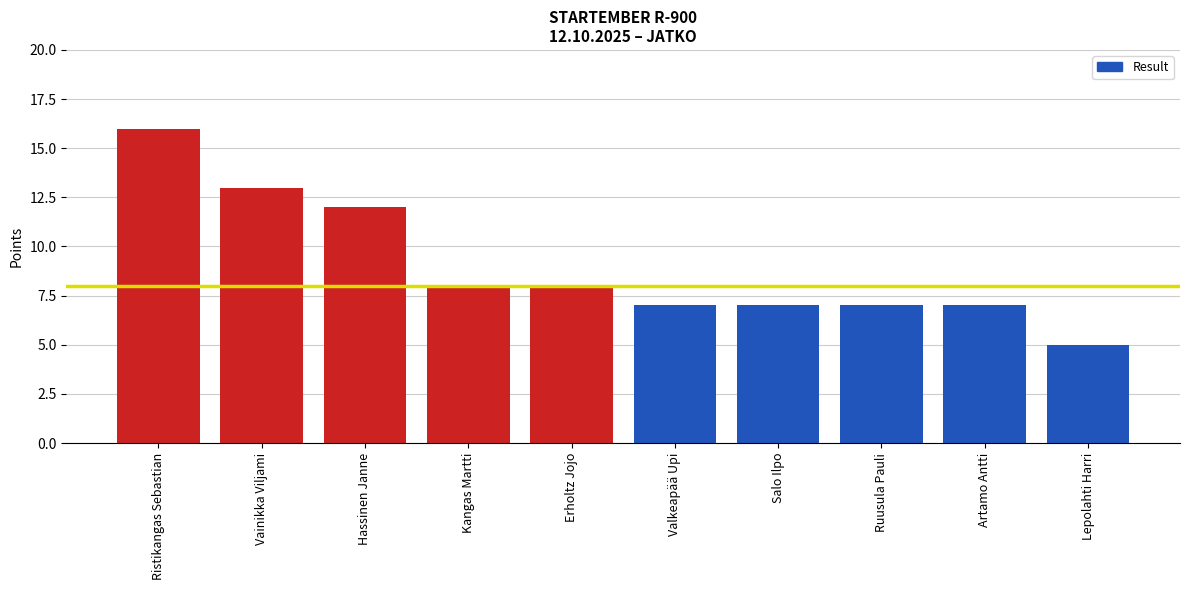

Approximately how many times larger is the value at Ruusula Pauli compared to Valkeapää Upi?

1.0